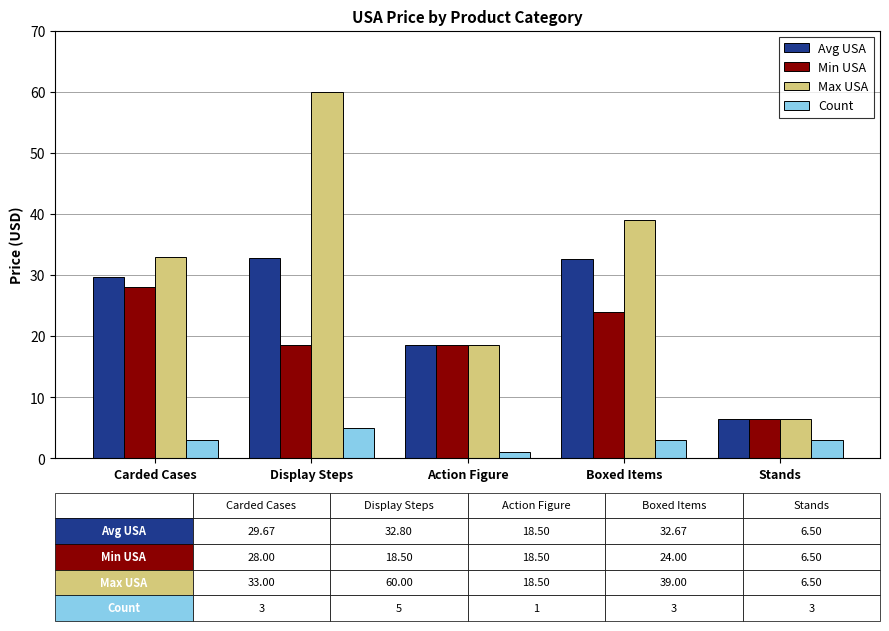

What is the label of the 4th bar from the right?

Display Steps